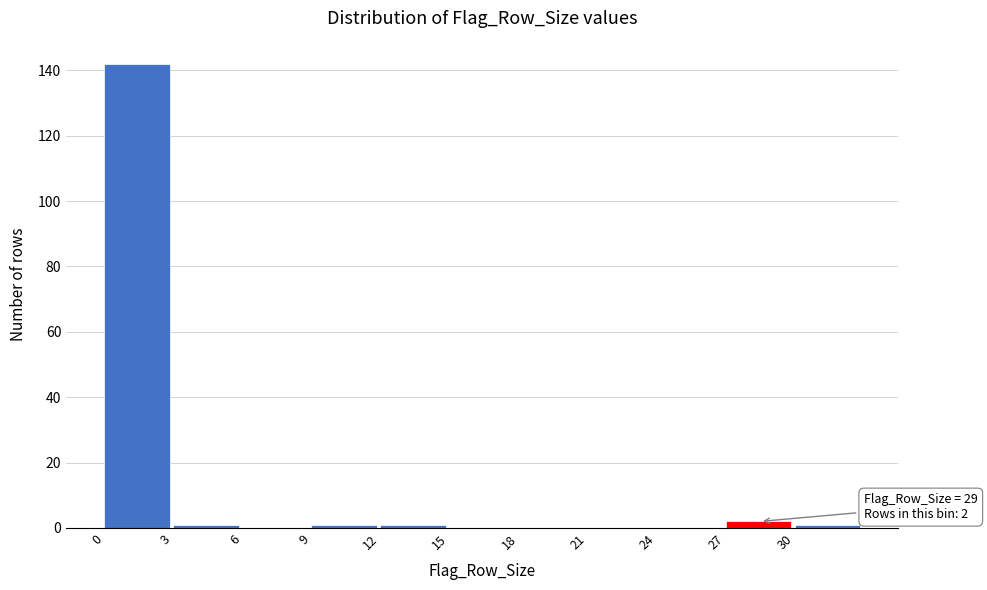

Over which range of the x-axis is the bar tallest?

0 to 3